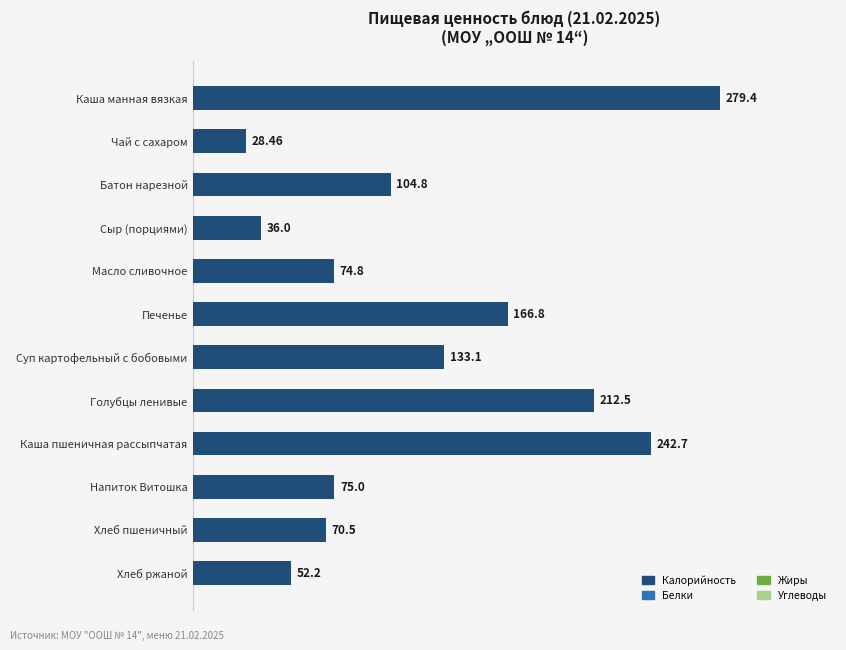

Rank the categories by value from lowest to highest.

Чай с сахаром, Сыр (порциями), Хлеб ржаной, Хлеб пшеничный, Масло сливочное, Напиток Витошка, Батон нарезной, Суп картофельный с бобовыми, Печенье, Голубцы ленивые, Каша пшеничная рассыпчатая, Каша манная вязкая